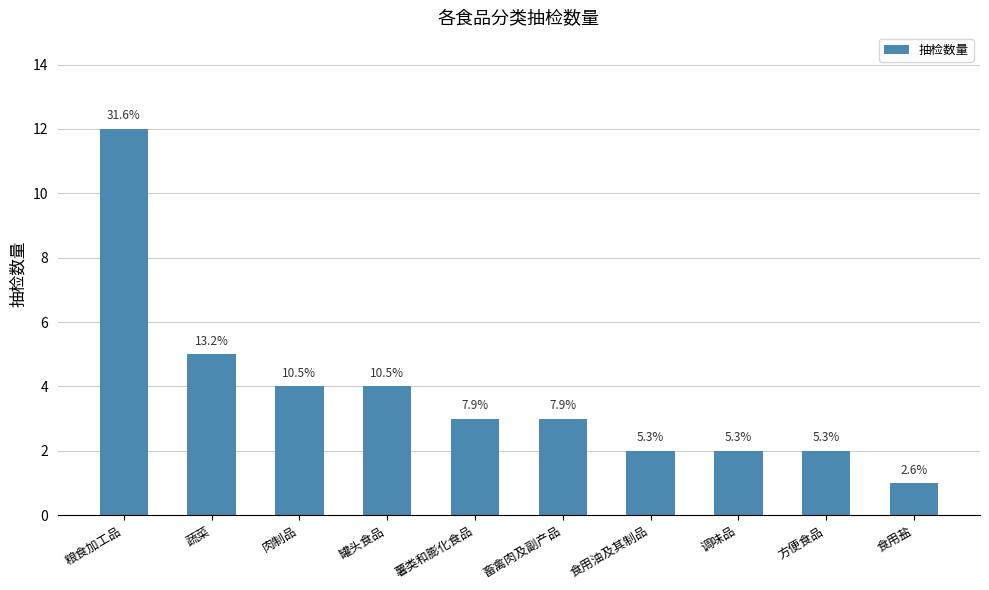

How many bars are there in total?

10